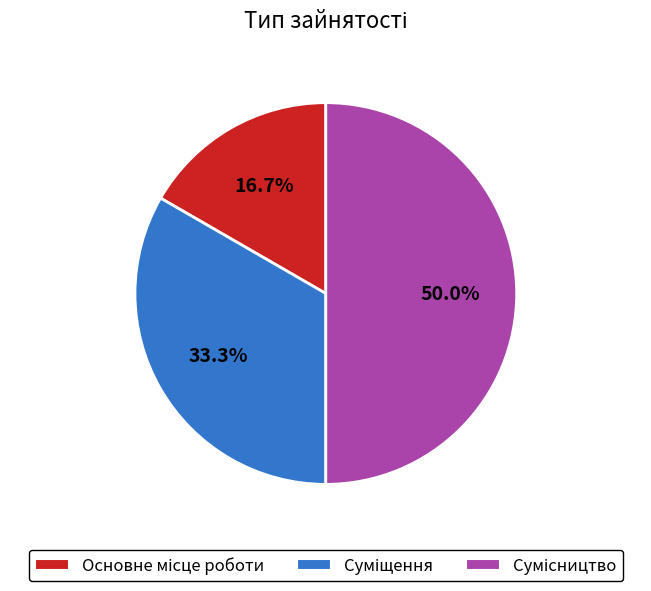

Count the number of slices in the pie.

3